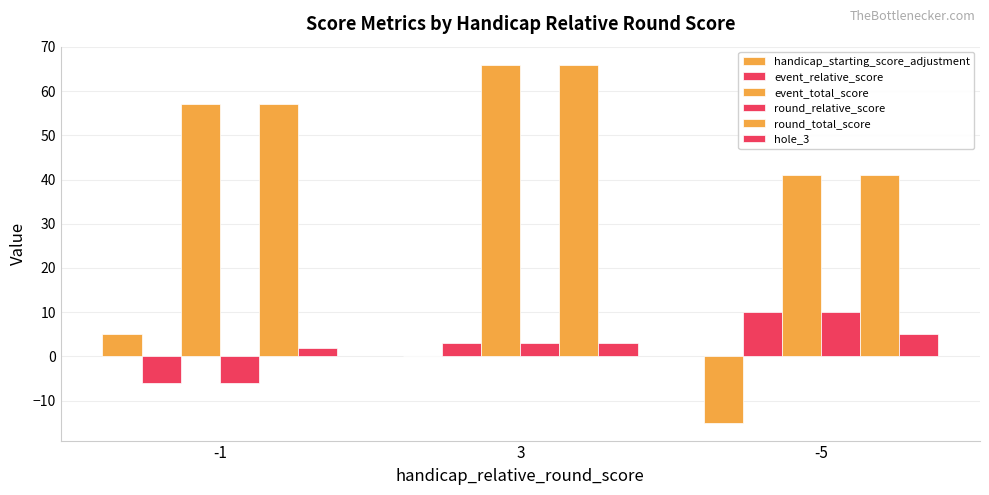

Reading left to right, what are all the values shown in this chart?

handicap_starting_score_adjustment: 5	0	-15
event_relative_score: -6	3	10
event_total_score: 57	66	41
round_relative_score: -6	3	10
round_total_score: 57	66	41
hole_3: 2	3	5